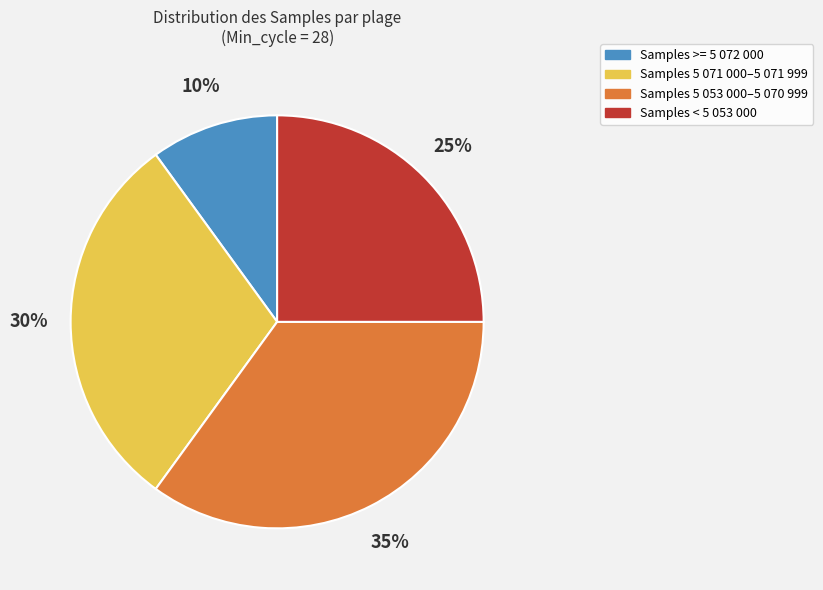

What is the ratio of the value at Samples 5 053 000–5 070 999 to the value at Samples >= 5 072 000?

3.5